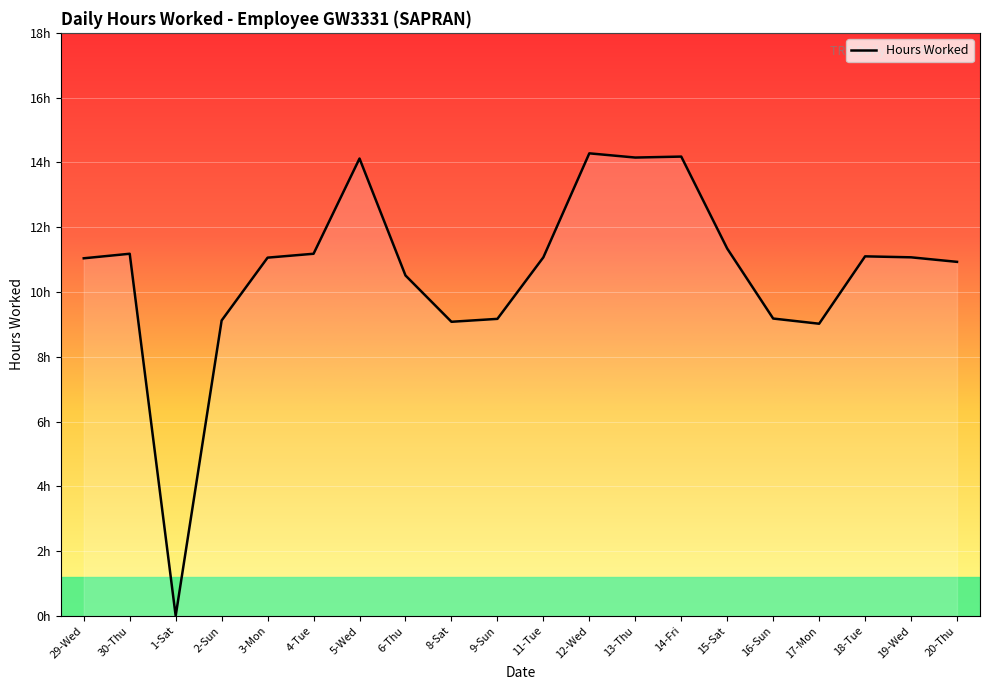

Does the chart display data point markers on the line(s)?

No